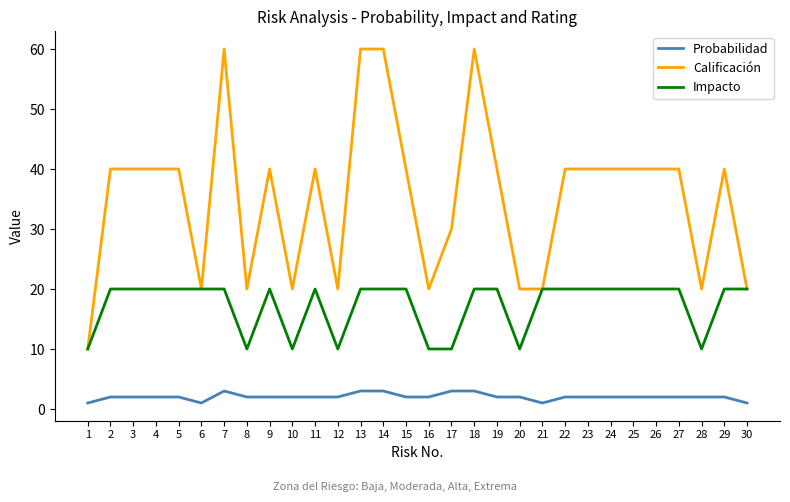

What are all the series names shown in the legend?

Probabilidad, Calificación, Impacto